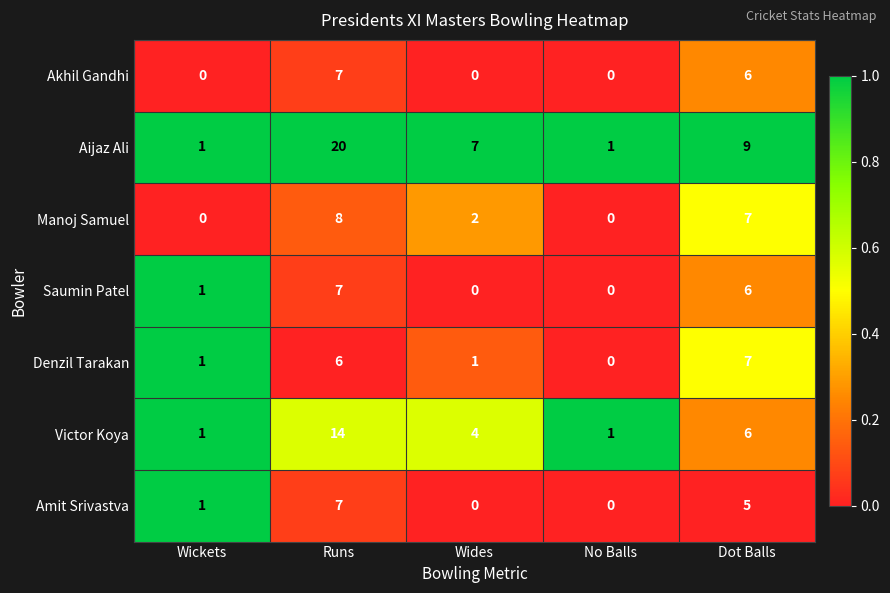

At how many categories does at least one series exceed 0?

5